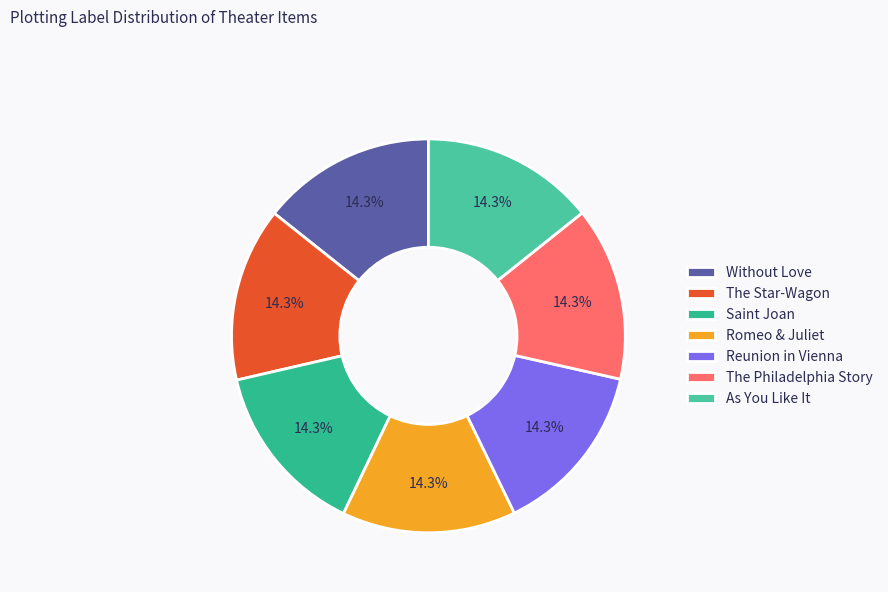

Rank the categories by value from highest to lowest.

Without Love, The Star-Wagon, Saint Joan, Romeo & Juliet, Reunion in Vienna, The Philadelphia Story, As You Like It